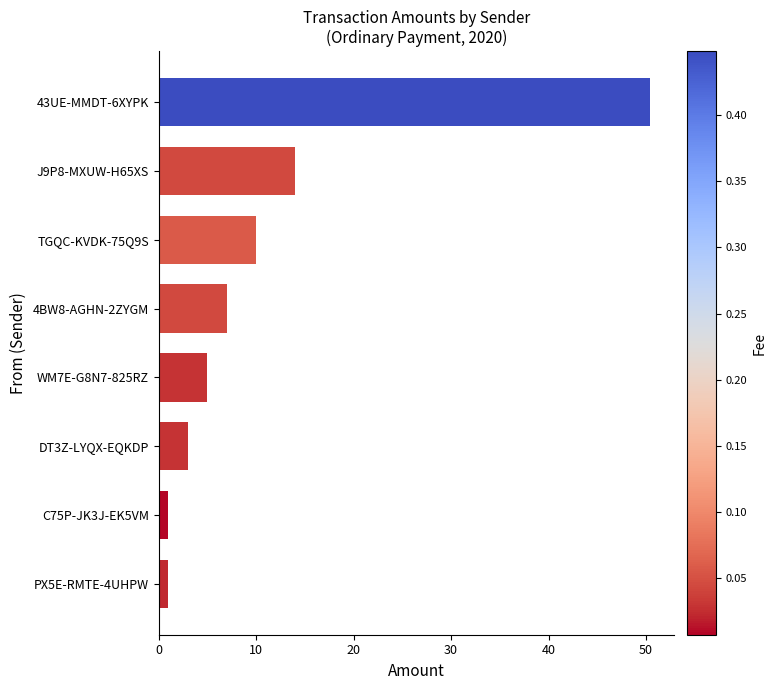

Reading bottom to top, extract all data points from this chart.

1.0	1.0	3.0	5.0	7.0	10.0	14.0	50.4